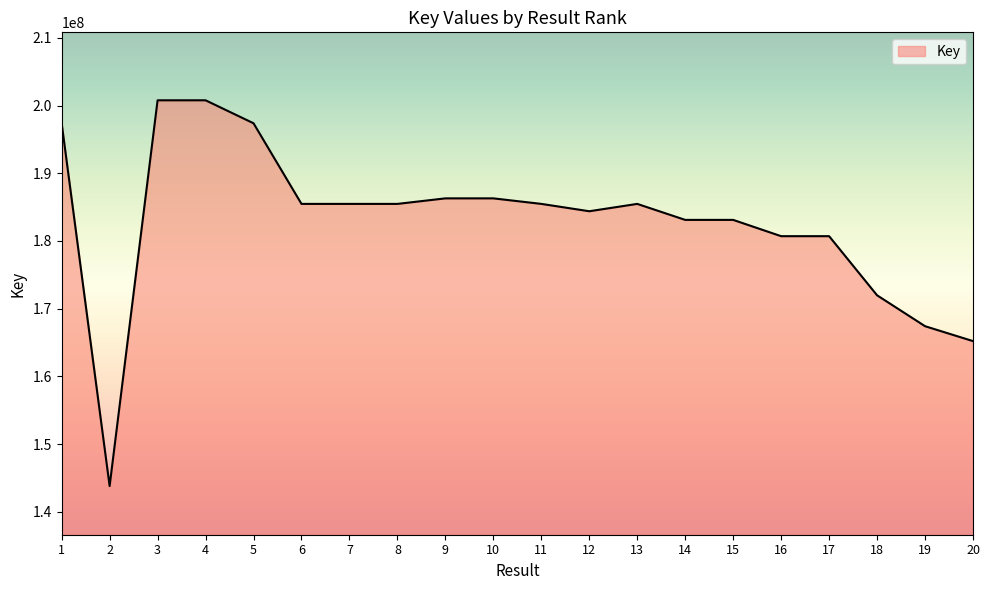

Does the chart display data point markers on the line(s)?

No